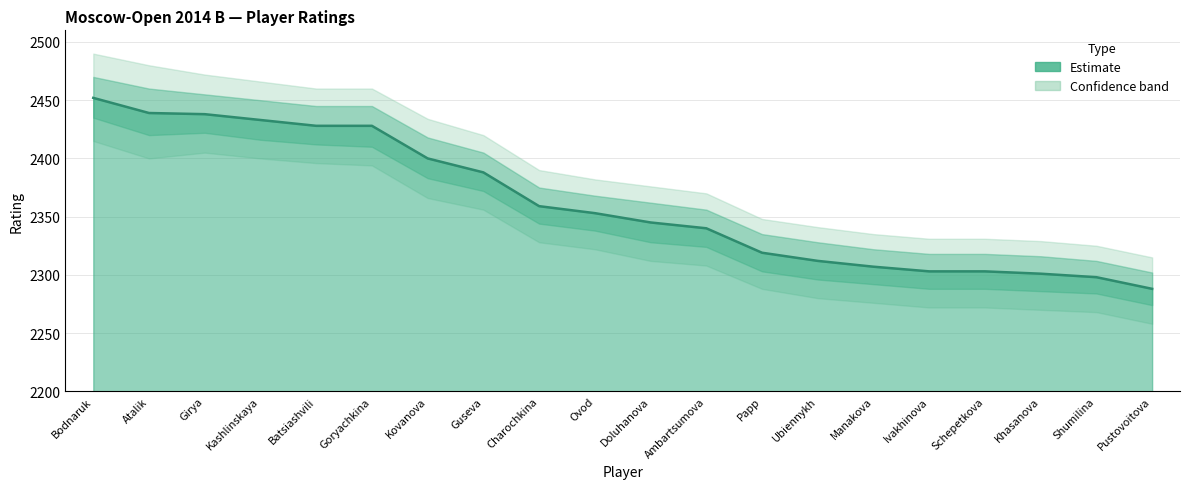

Is it true that the value at Atalik is 2439?

True